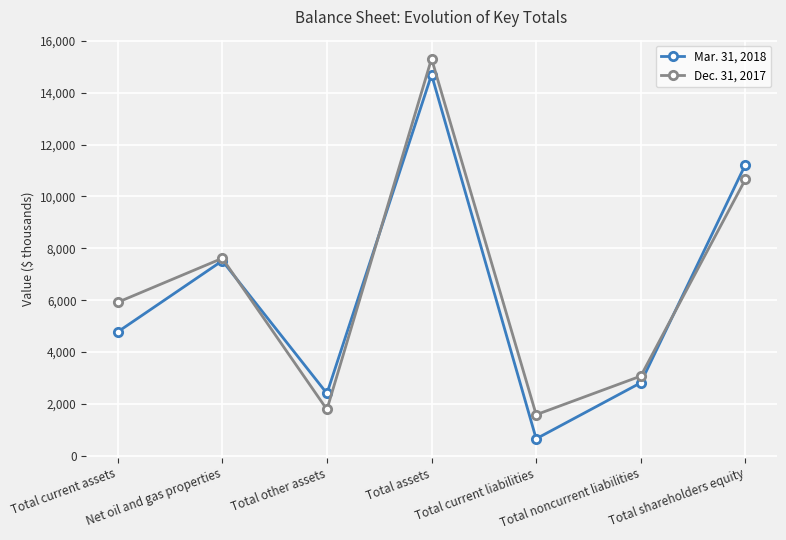

What is the sum of all Dec. 31, 2017 values?

45948